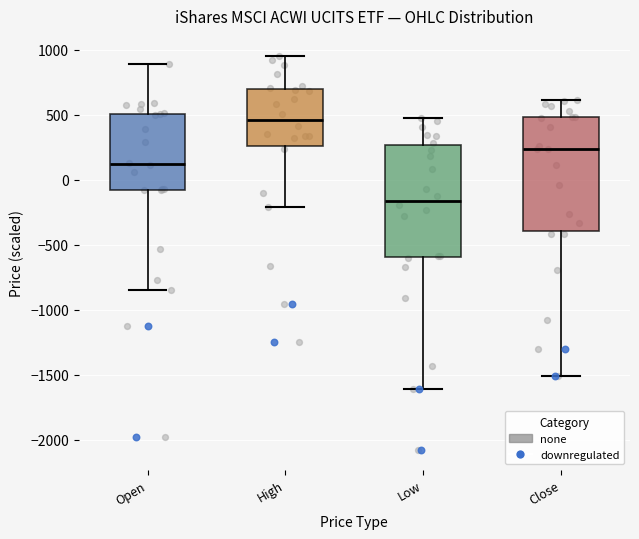

Reading left to right, read every box against the y-axis: the position of its median line, the range the box covers, and the ends of its whiskers. The values are not printed on the chart, so give them approximately, as read against the axis.

Open: median 100, box -100 to 500, whiskers -850 to 900
High: median 450, box 250 to 700, whiskers -200 to 950
Low: median -150, box -600 to 250, whiskers -1600 to 500
Close: median 250, box -400 to 500, whiskers -1500 to 600